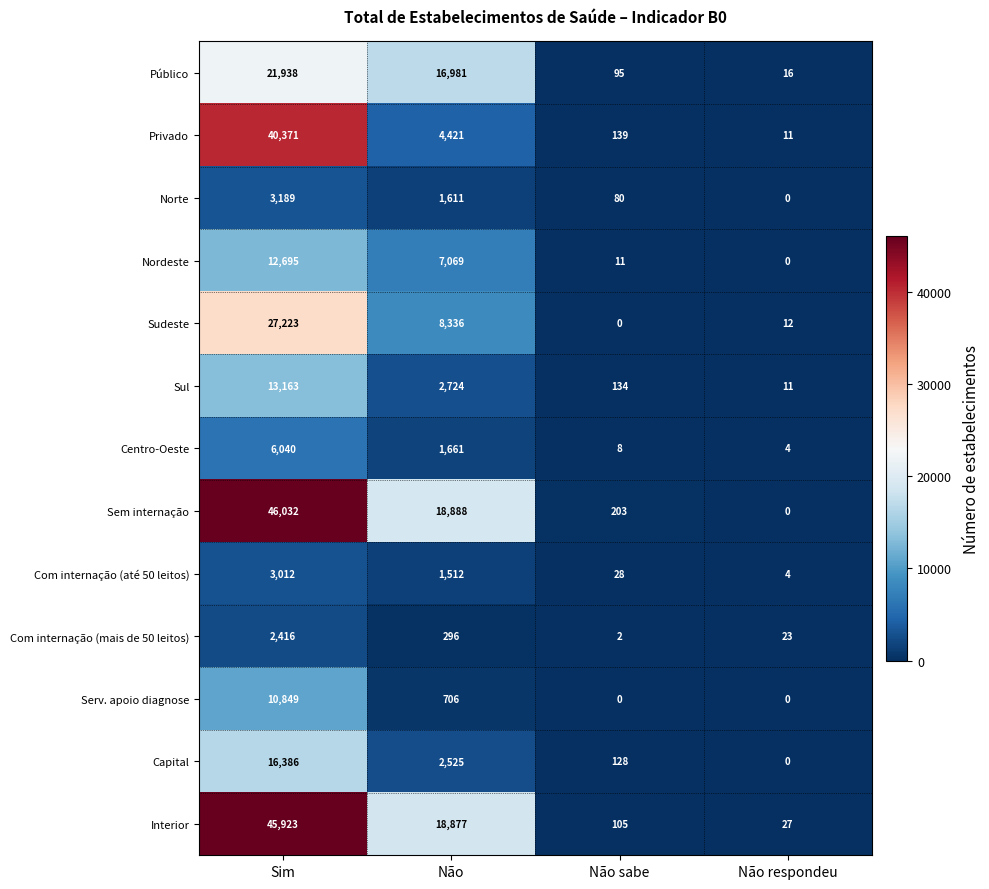

The value of Nordeste at Não respondeu is -7796. True or false?

False